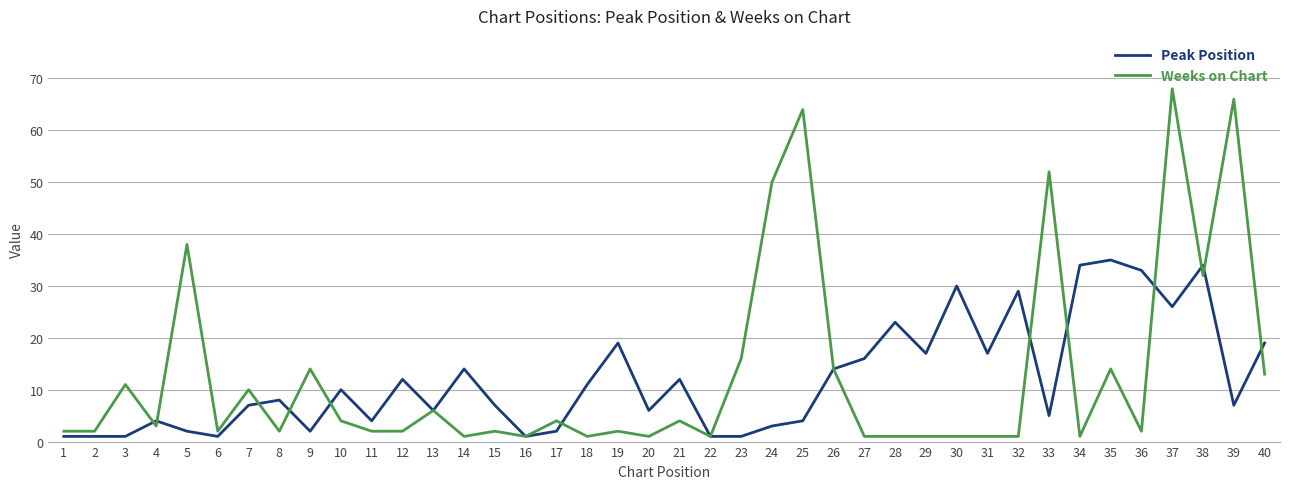

At which category is the sum across all series the highest?

37